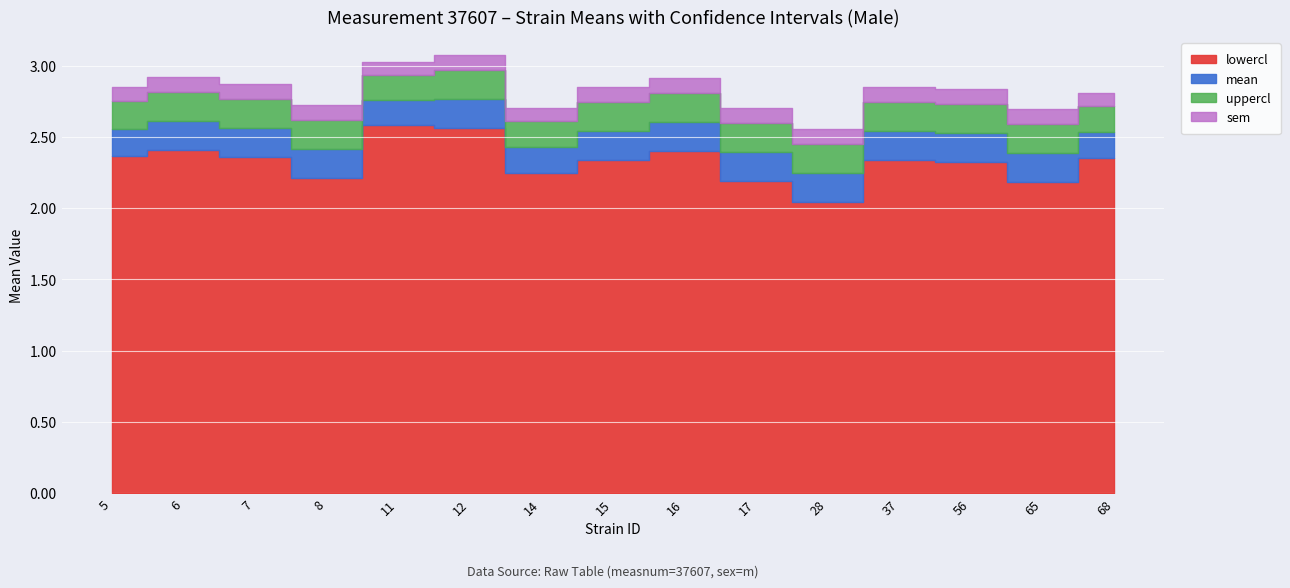

In sem, how many points are lower than both neighbors (excluding endpoints)?

2